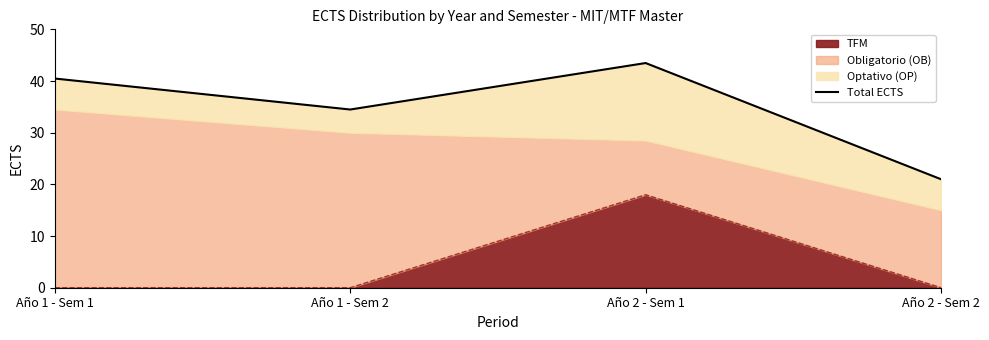

At which label does the data first exceed 40?

Año 1 - Sem 1